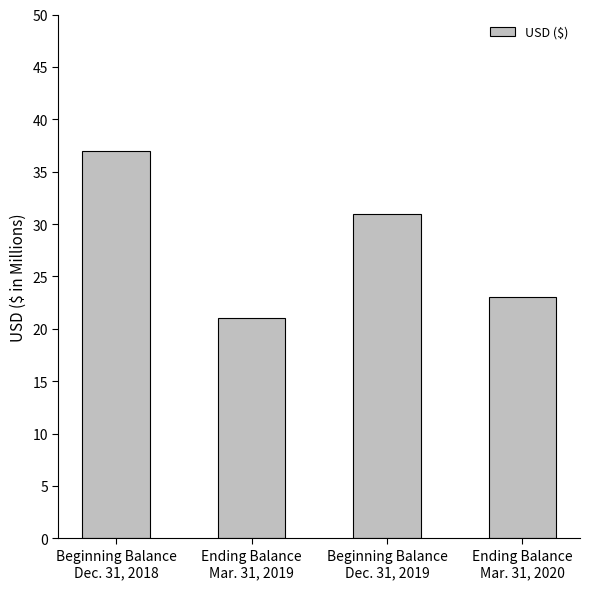

What is the difference between the second highest and second lowest values?

8